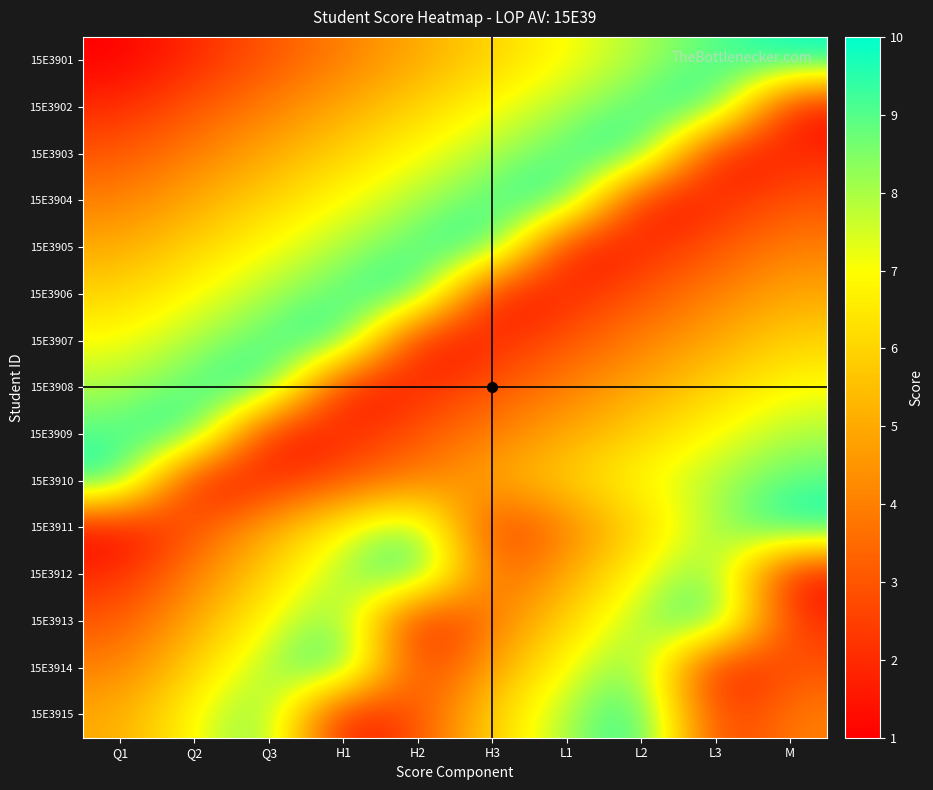

At which category is the sum across all series the highest?

L2